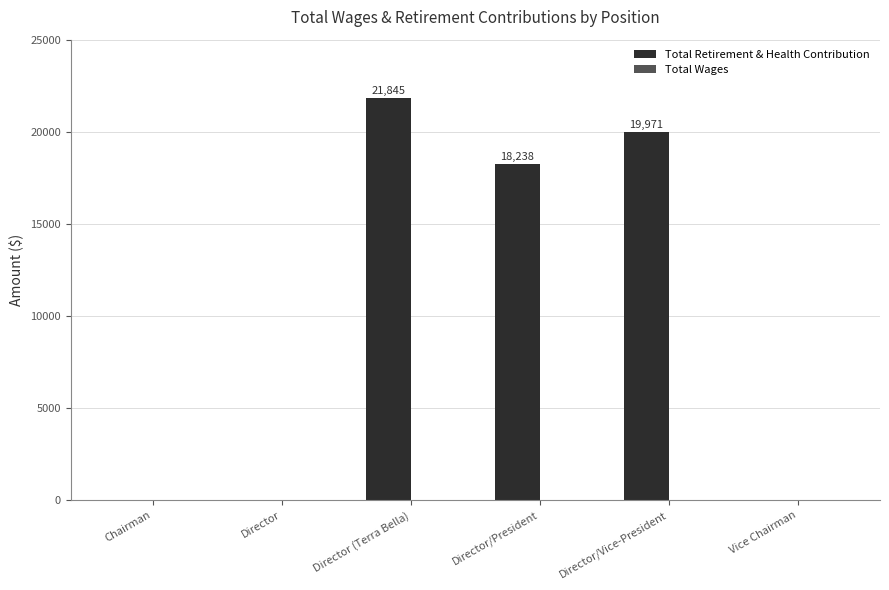

Does the chart contain stacked bars?

No